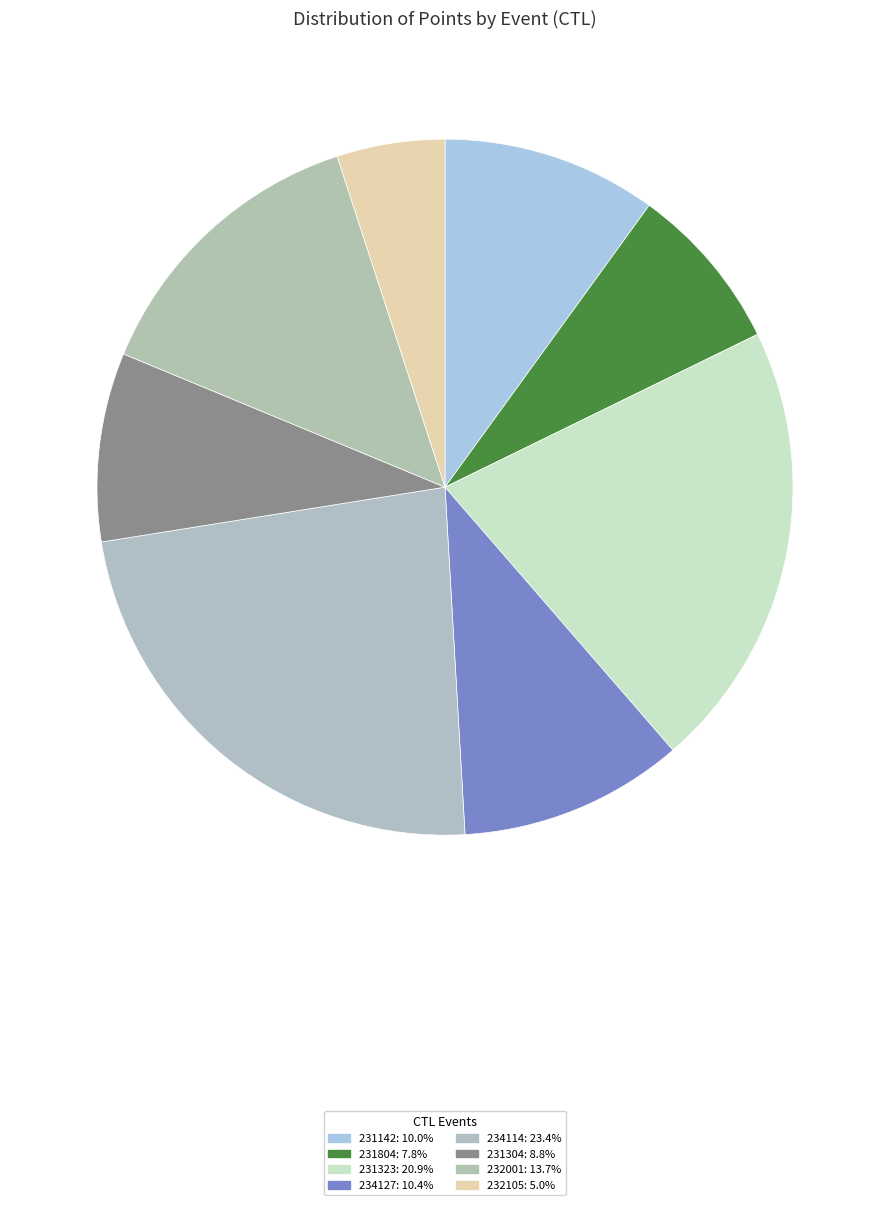

Which slice is the largest?

234114